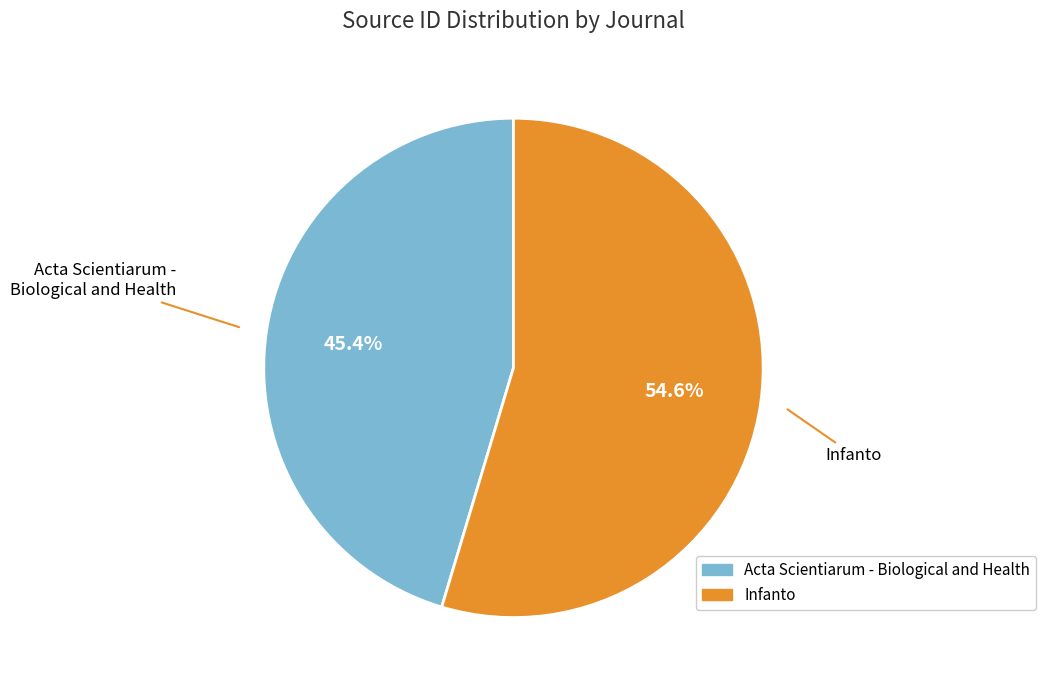

To the nearest percent, what is the difference between the largest and smallest slice percentages?

9%